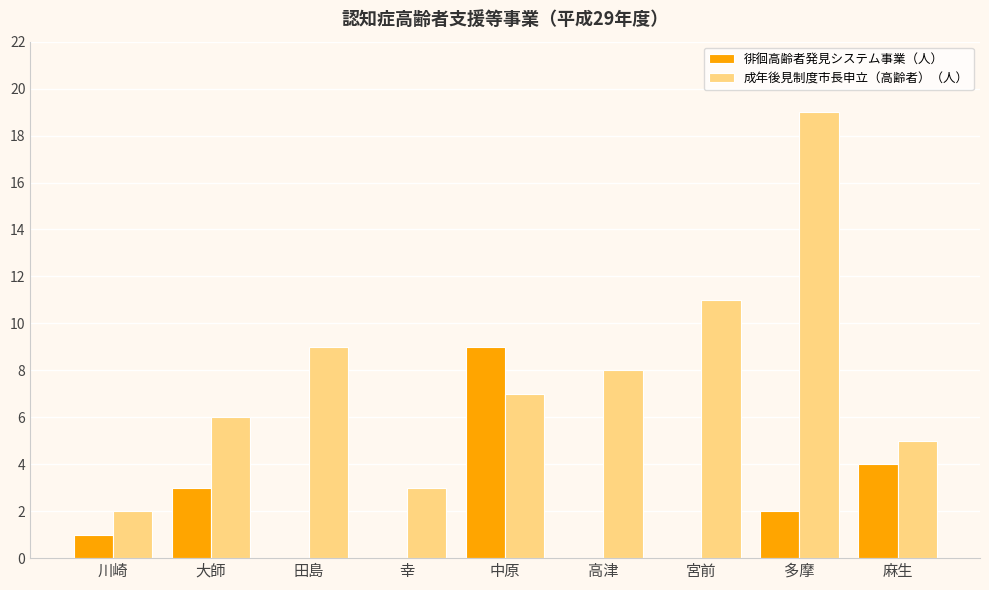

Is it true that 成年後見制度市長申立（高齢者）（人） equals 3 at 幸?

True